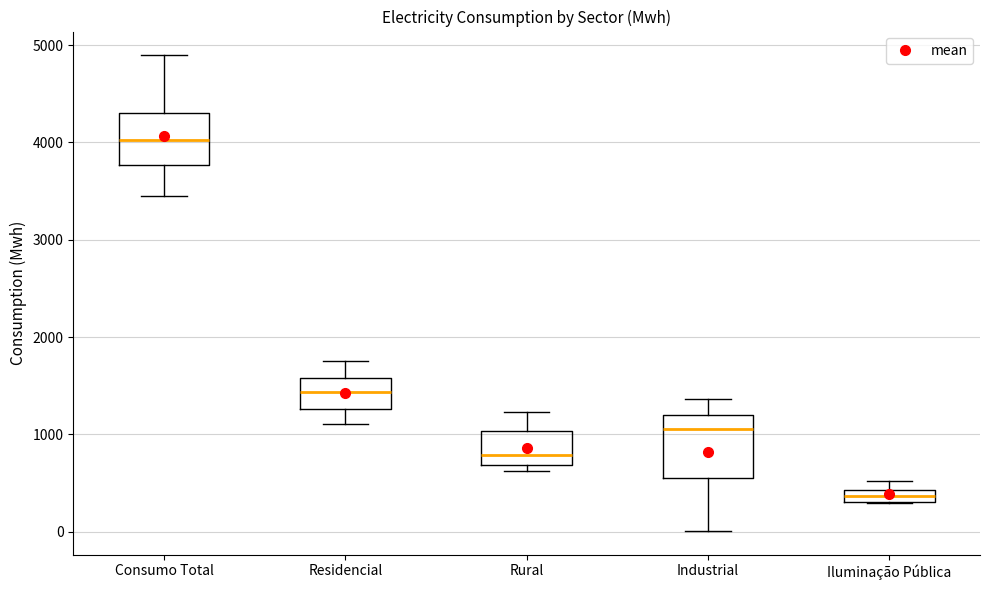

Where does the lower whisker of the box for Consumo Total end on the y-axis? The values are not printed on the chart, so give them approximately, as read against the axis.

3400